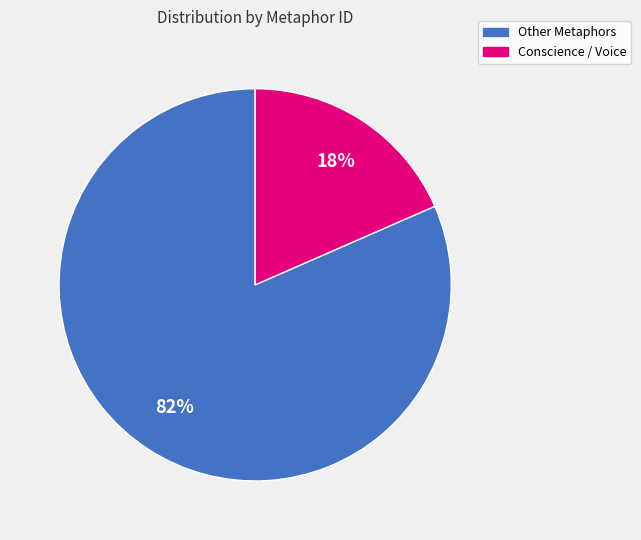

To the nearest percent, what is the average slice percentage?

50%